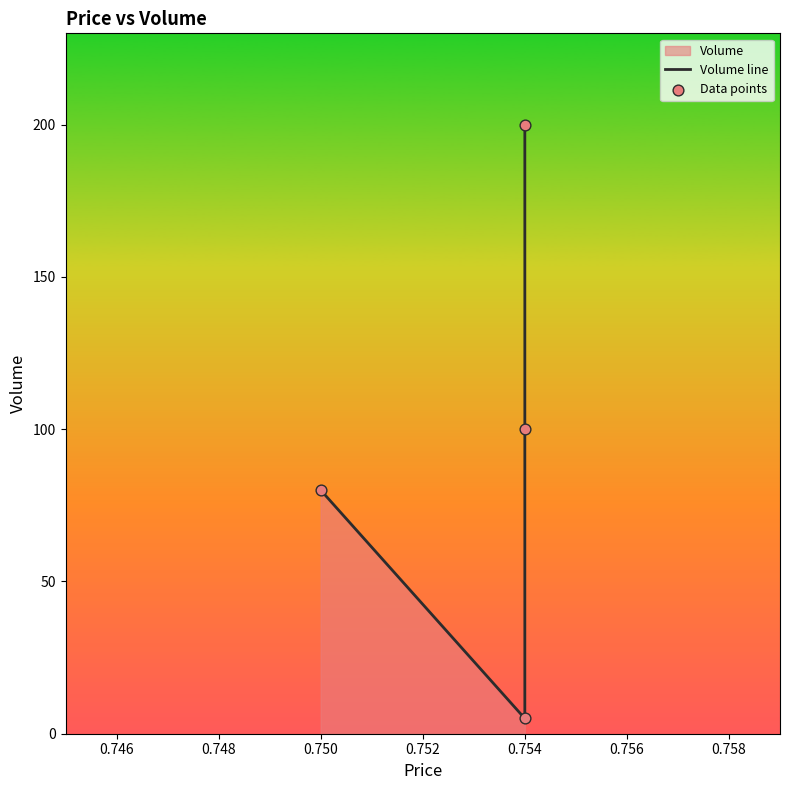

Which series reaches the minimum Y coordinate?

Volume line